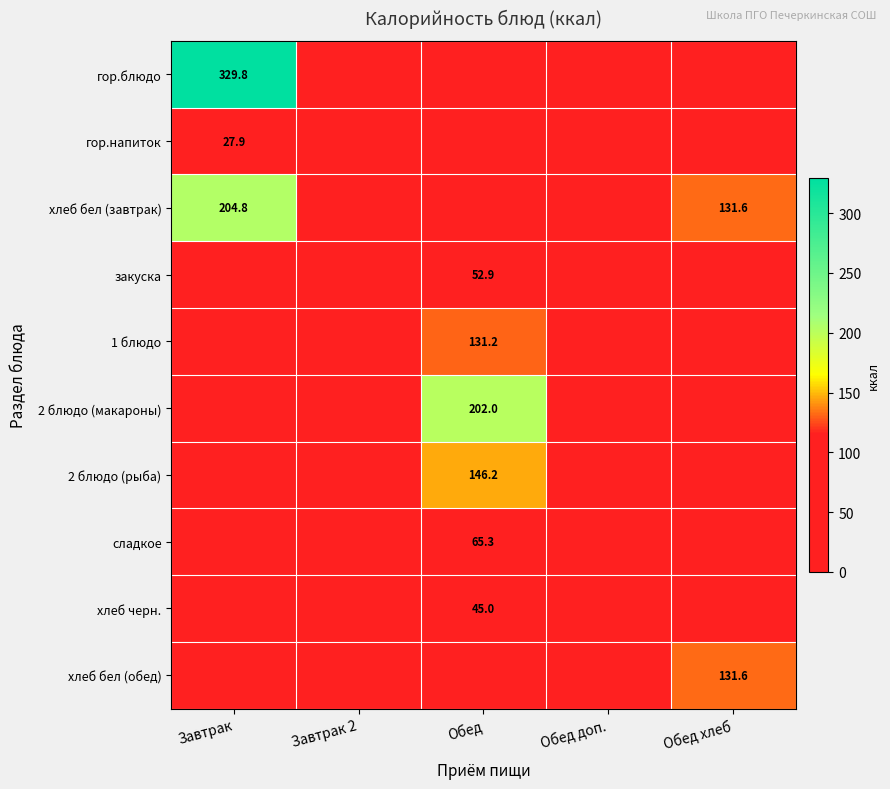

Is it true that хлеб бел (завтрак) equals 131.6 at Обед хлеб?

True